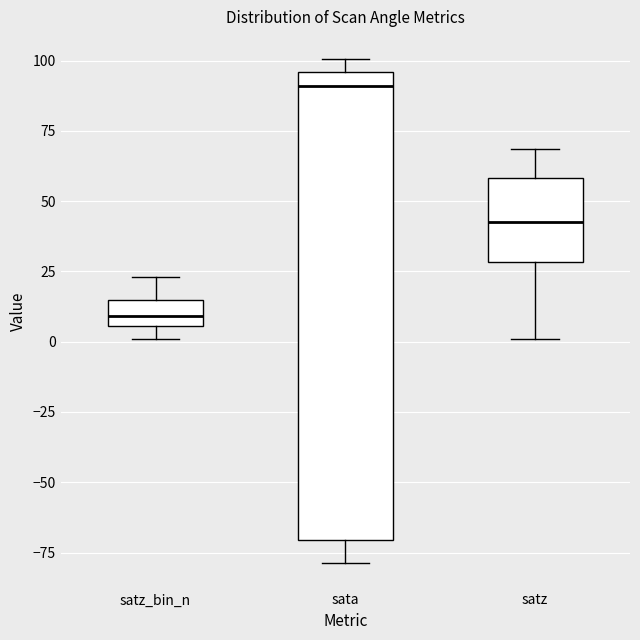

Reading left to right, transcribe this box plot: for each box, give where its median line is, the range the box spans, and where its two whiskers end, as read against the y-axis. The values are not printed on the chart, so give them approximately, as read against the axis.

satz_bin_n: median 10, box 5 to 15, whiskers 0 to 25
sata: median 90, box -70 to 95, whiskers -80 to 100
satz: median 45, box 30 to 60, whiskers 0 to 70